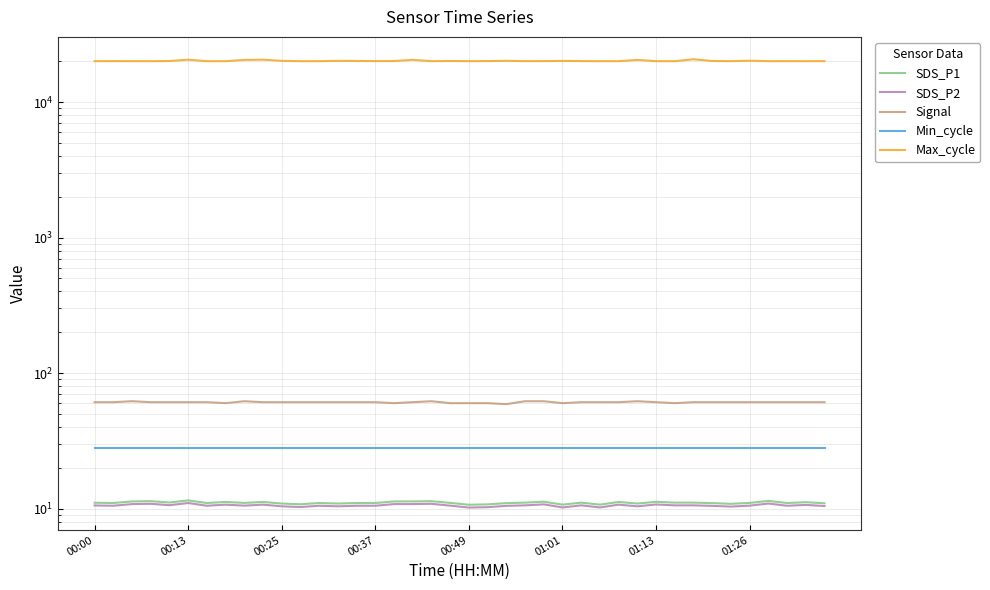

Rank the categories by Min_cycle value from highest to lowest.

00:00, 00:13, 00:25, 00:37, 00:49, 01:01, 01:13, 01:26, 8, 9, 10, 11, 12, 13, 14, 15, 16, 17, 18, 19, 20, 21, 22, 23, 24, 25, 26, 27, 28, 29, 30, 31, 32, 33, 34, 35, 36, 37, 38, 39